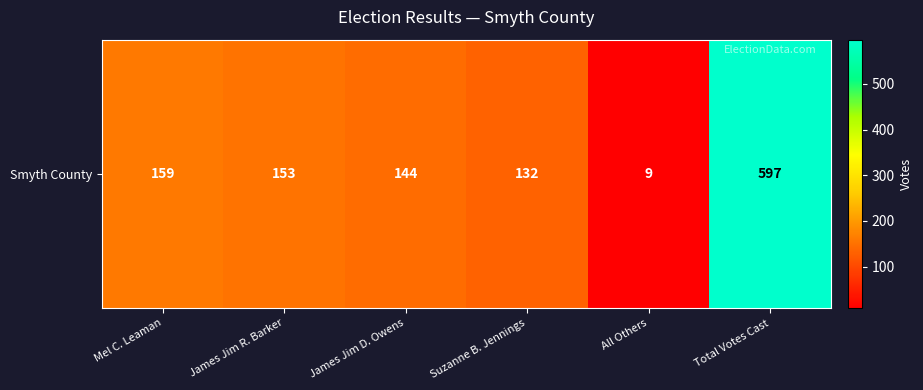

What is the difference between the maximum and minimum values?

588